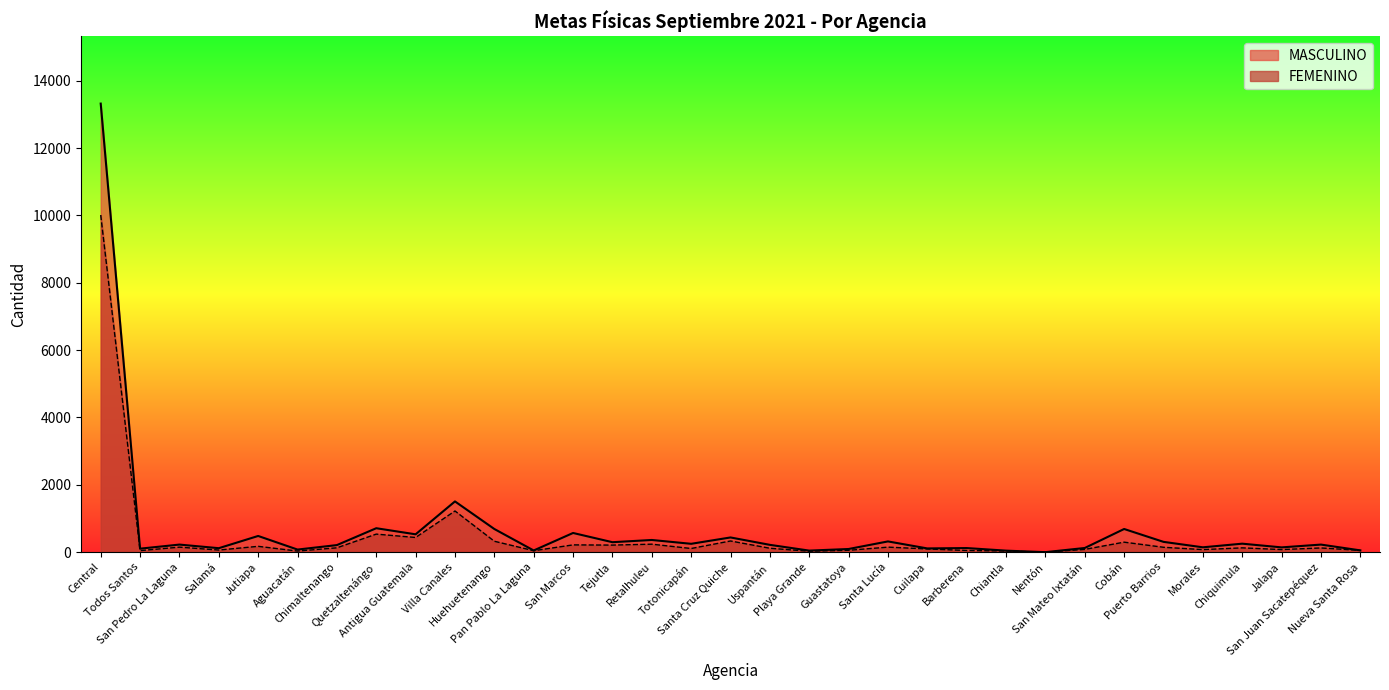

True or false: FEMENINO and MASCULINO intersect in this chart.

False